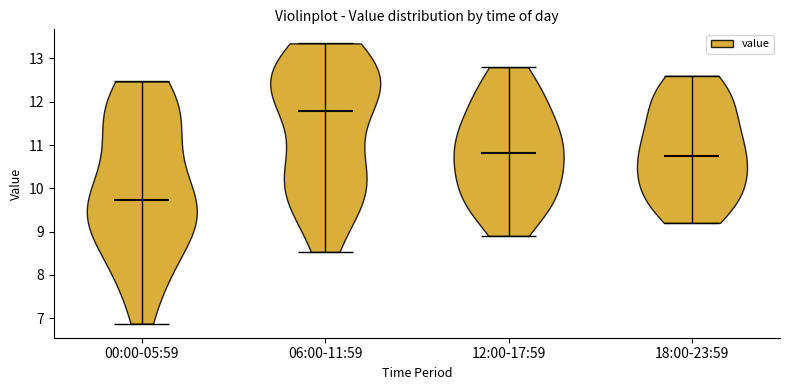

Which violin has the highest median line?

06:00-11:59